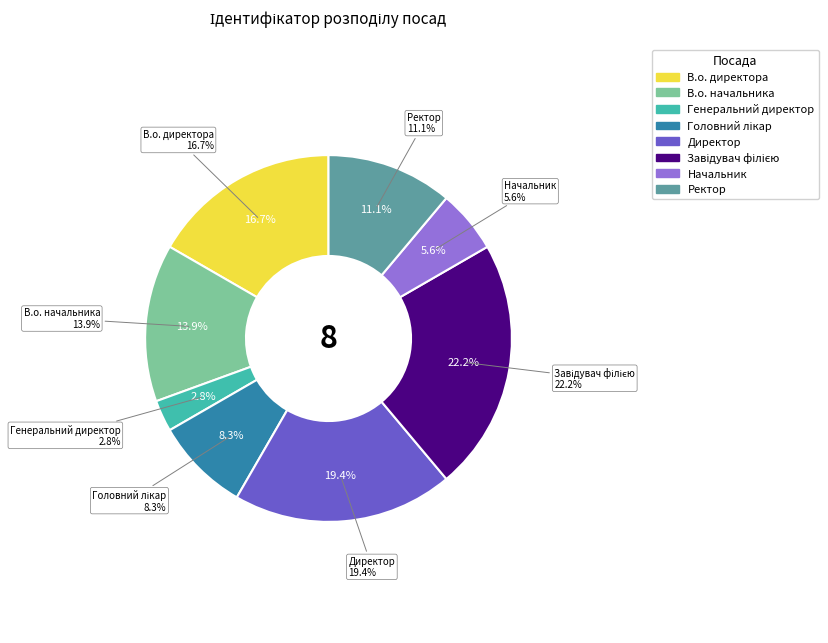

Which slice is the smallest?

Генеральний директор